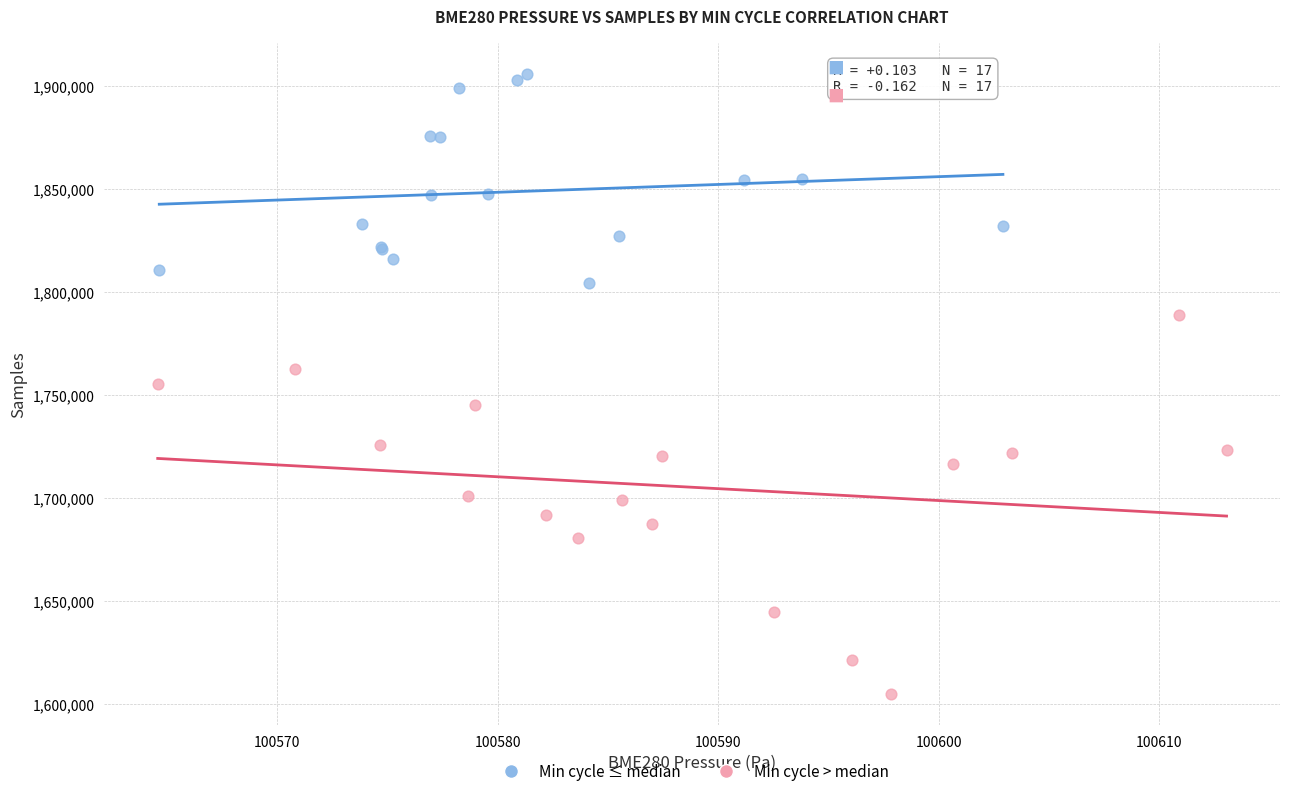

What are all the series names shown in the legend?

Min cycle ≤ median, Min cycle > median